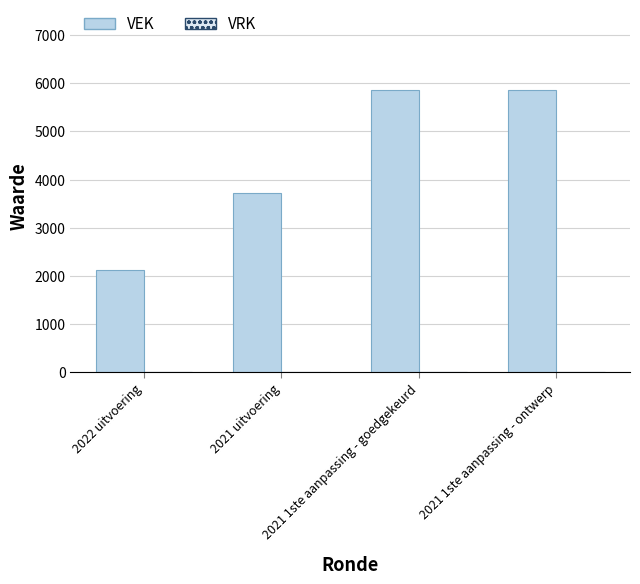

What is the label of the 3rd bar from the right?

2021 uitvoering